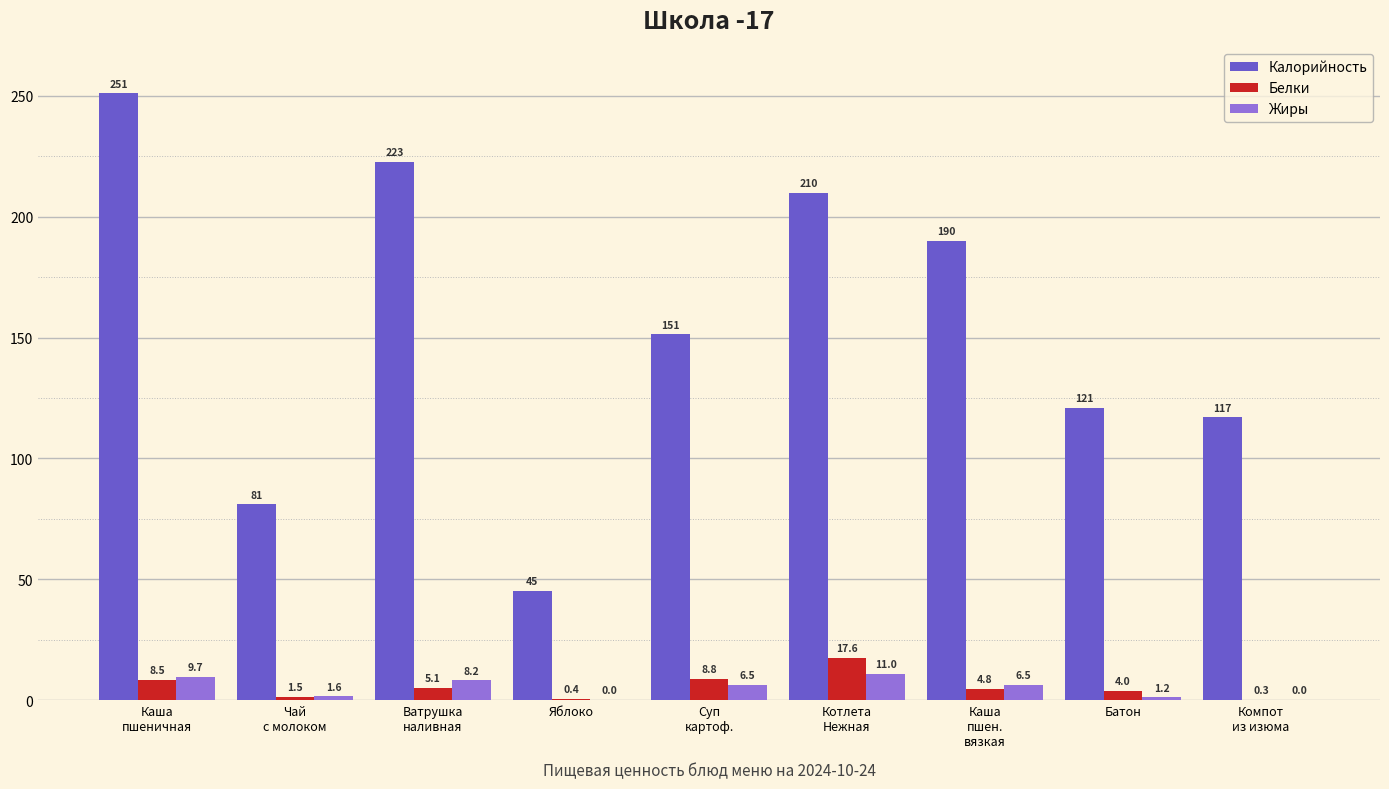

What is the spread (max minus min) of values at Компот
из изюма?

117.0